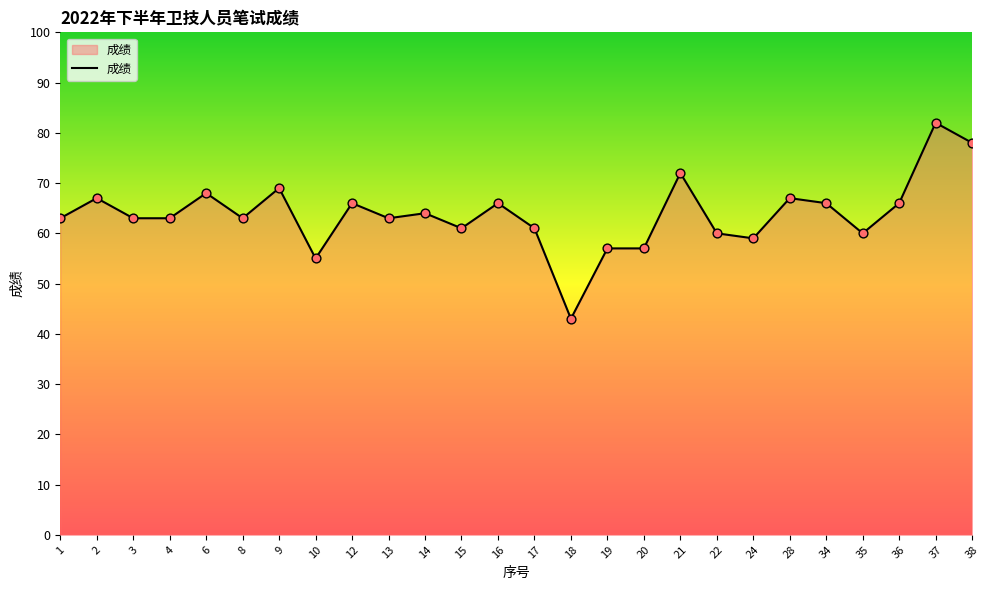

What is the change in value from 12 to 35?

-6